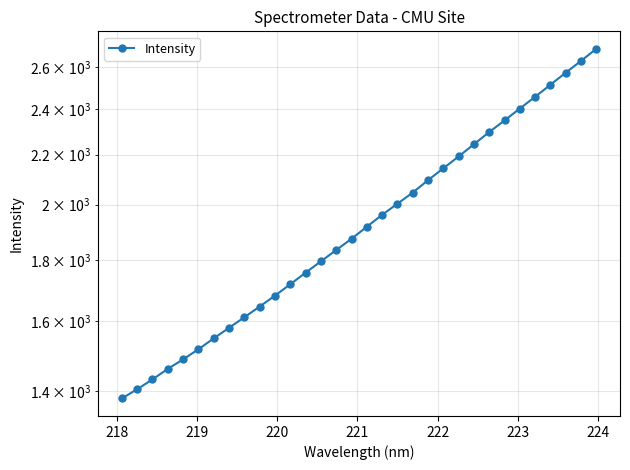

What is the difference between the maximum and minimum values?

1312.3